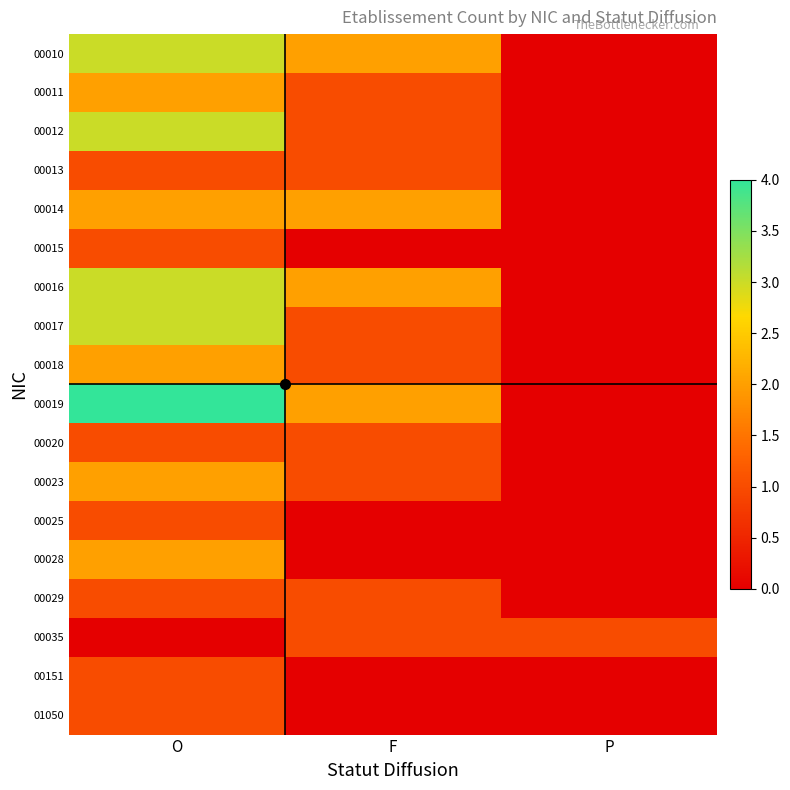

What is the maximum value shown in the chart?

4